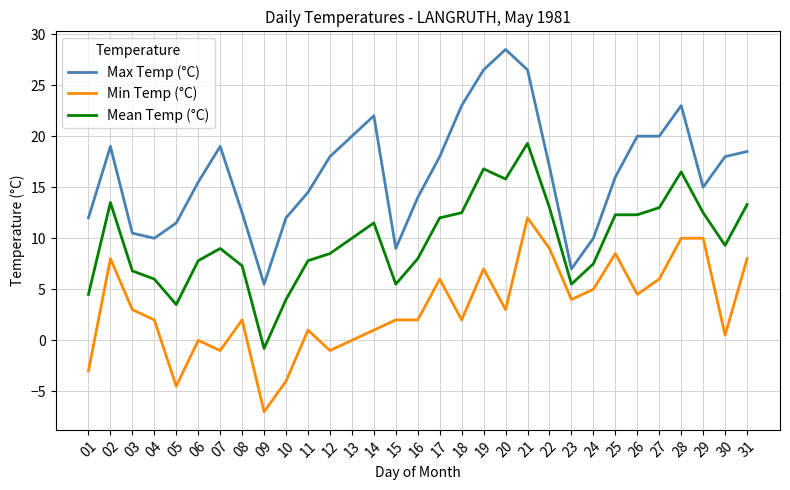

Is the value of Max Temp (°C) at 29 greater than the value of Min Temp (°C) at 28?

Yes